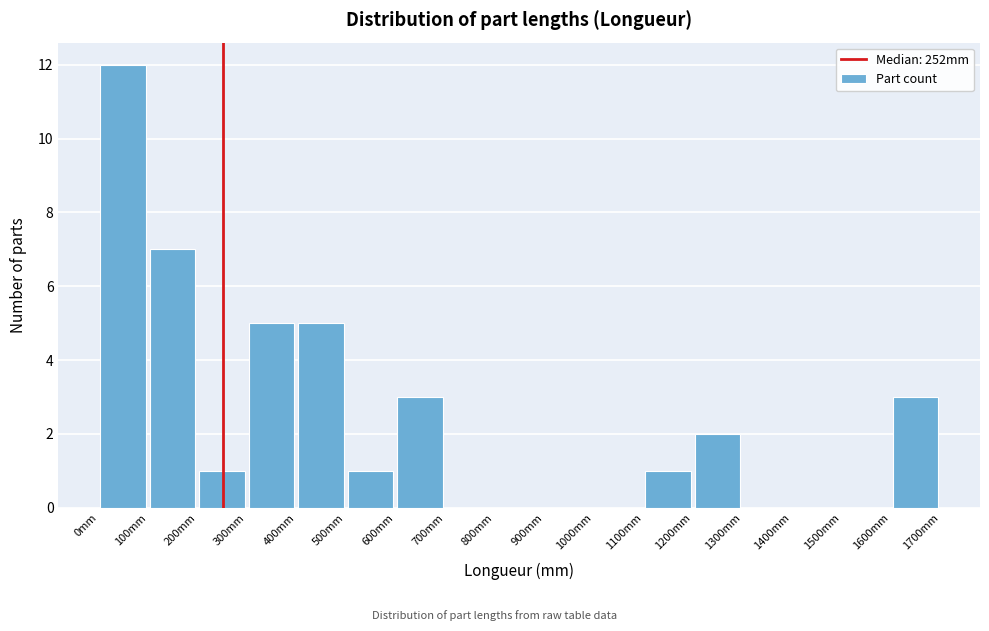

Reading left to right, transcribe this chart: for each bar, give the range it covers on the x-axis and its height. The values are not printed on the chart, so give them approximately, as read against the axis.

0 to 100: 12
100 to 200: 7
200 to 300: 1
300 to 400: 5
400 to 500: 5
500 to 600: 1
600 to 700: 3
700 to 800: 0
800 to 900: 0
900 to 1000: 0
1000 to 1100: 0
1100 to 1200: 1
1200 to 1300: 2
1300 to 1400: 0
1400 to 1500: 0
1500 to 1600: 0
1600 to 1700: 3